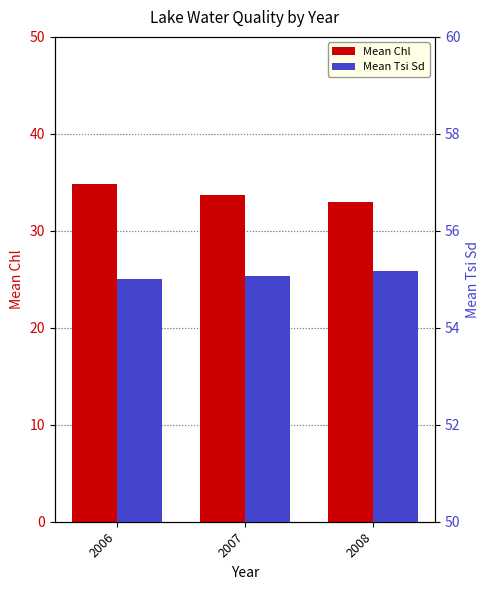

The Mean Chl series shows 34.8 at 2006. True or false?

True